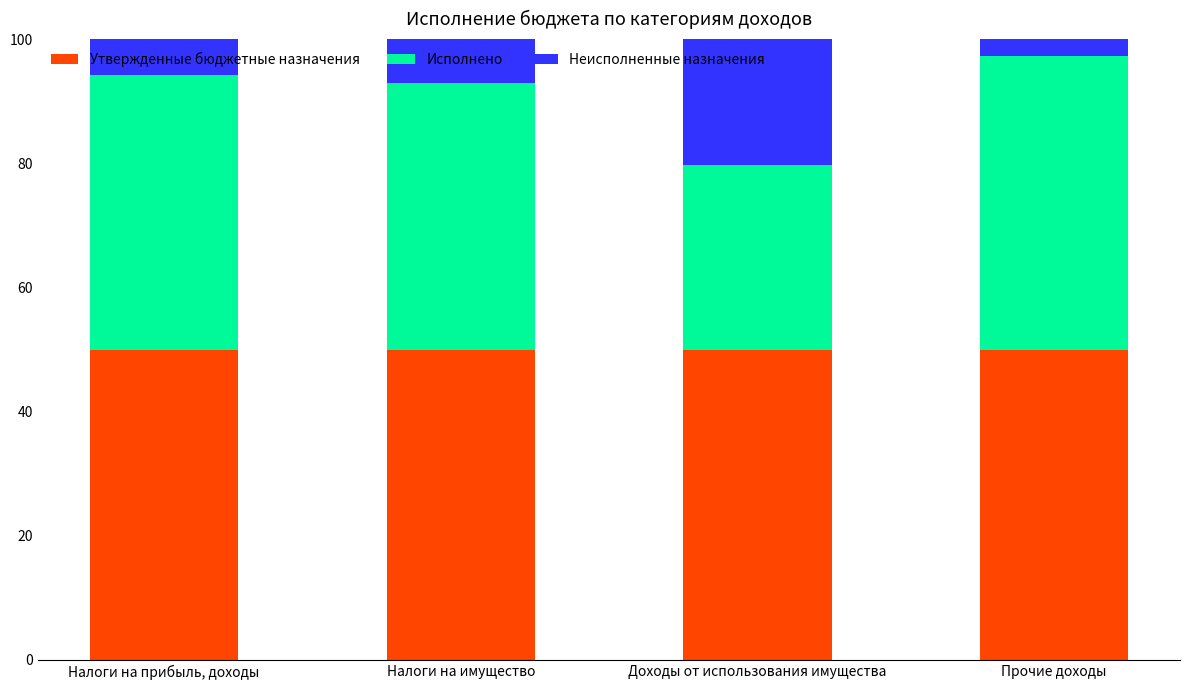

What is the sum of all Утвержденные бюджетные назначения values?

200.0